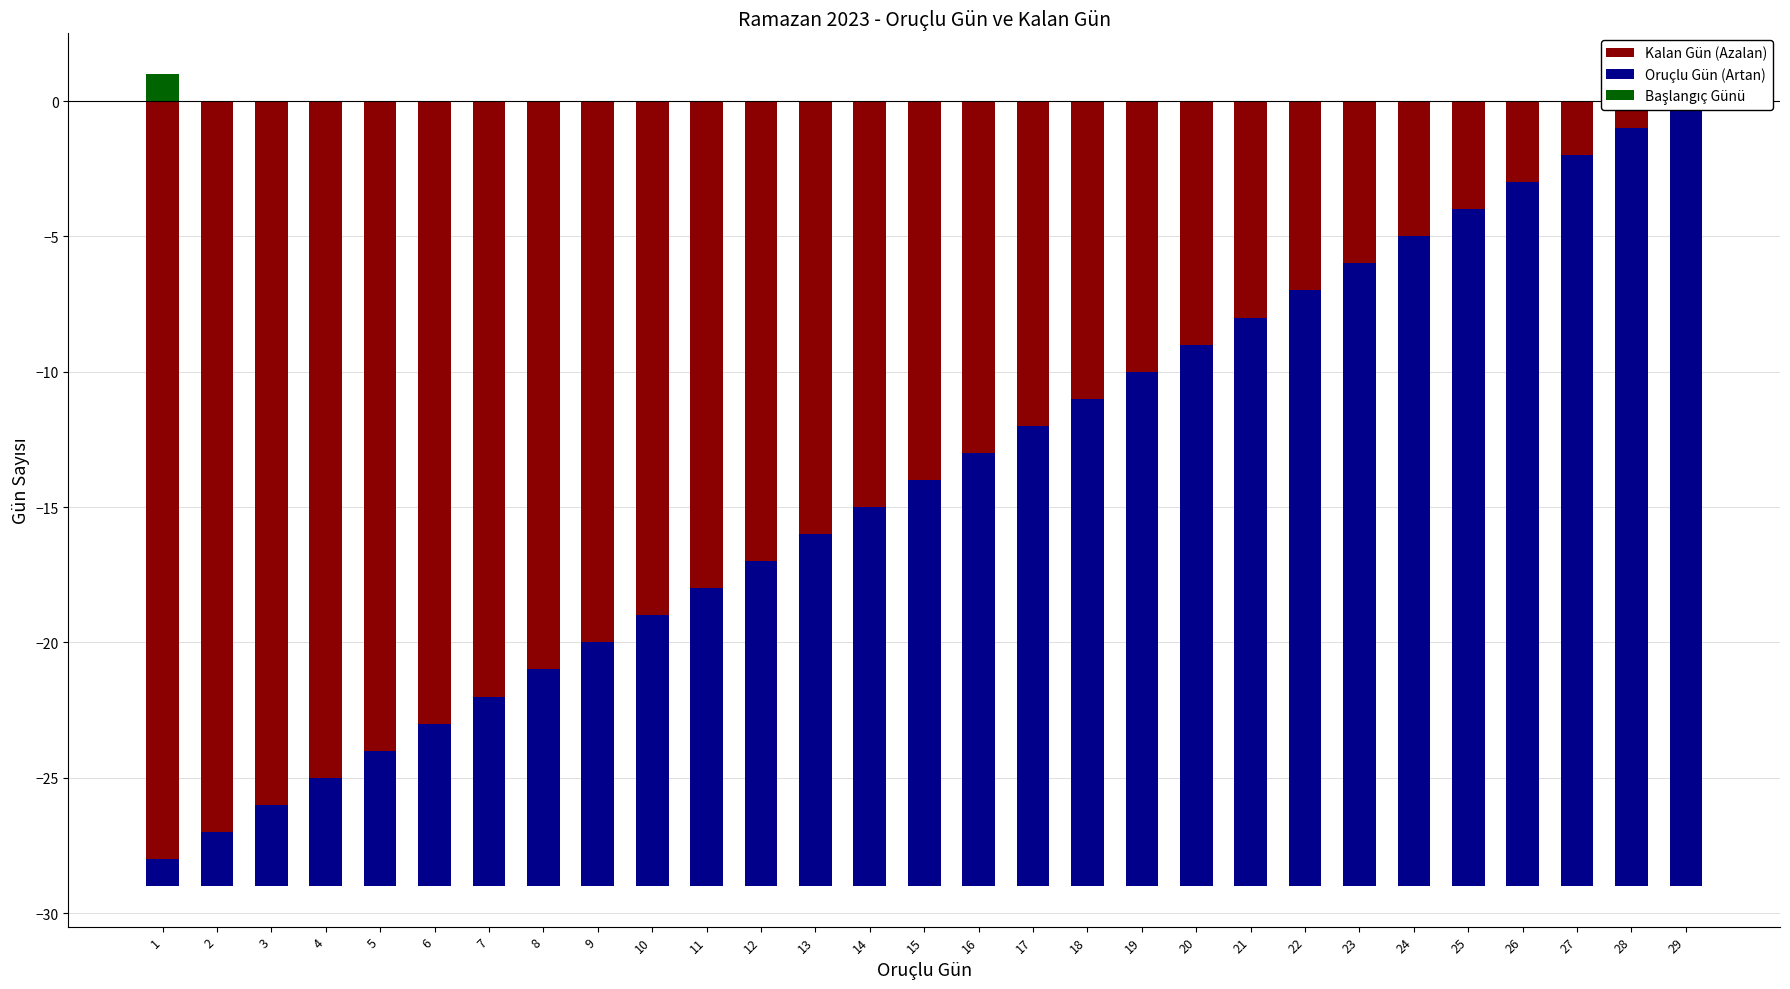

What is the sum of all Başlangıç Günü values?

1